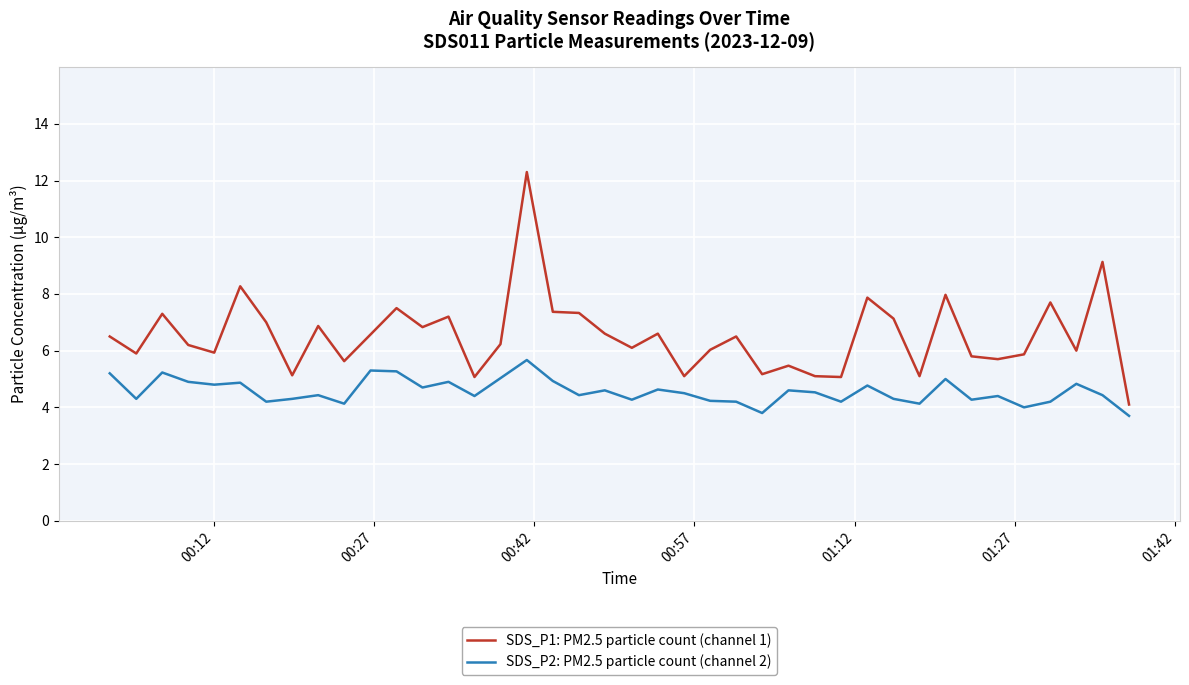

Rank the series by their maximum value, from lowest to highest.

SDS_P2: PM2.5 particle count (channel 2), SDS_P1: PM2.5 particle count (channel 1)